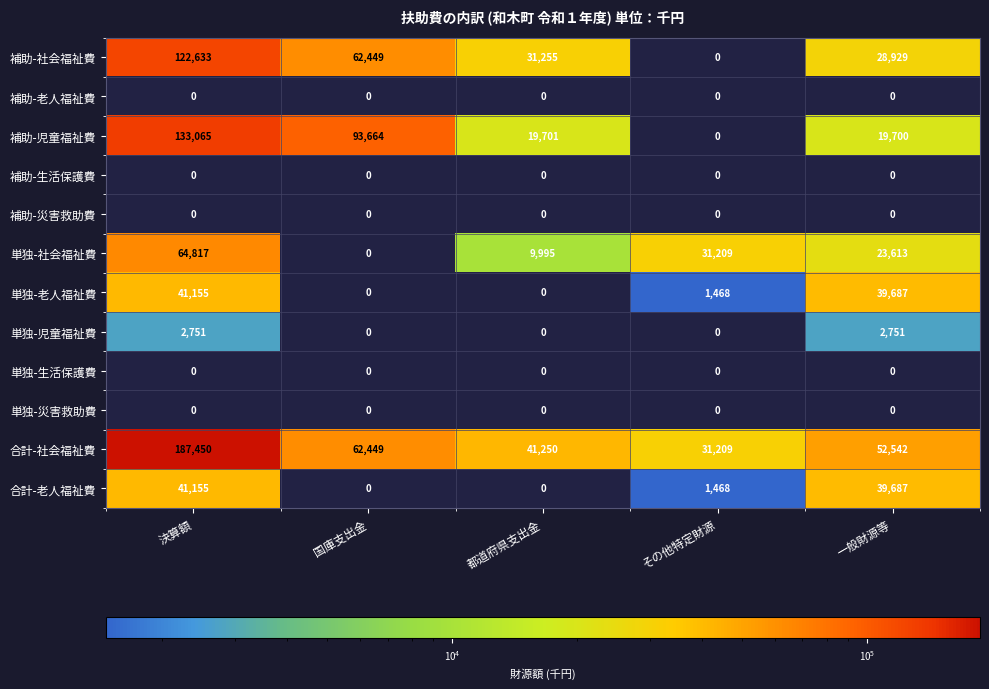

At which label does 合計-社会福祉費 first exceed 52542?

決算額